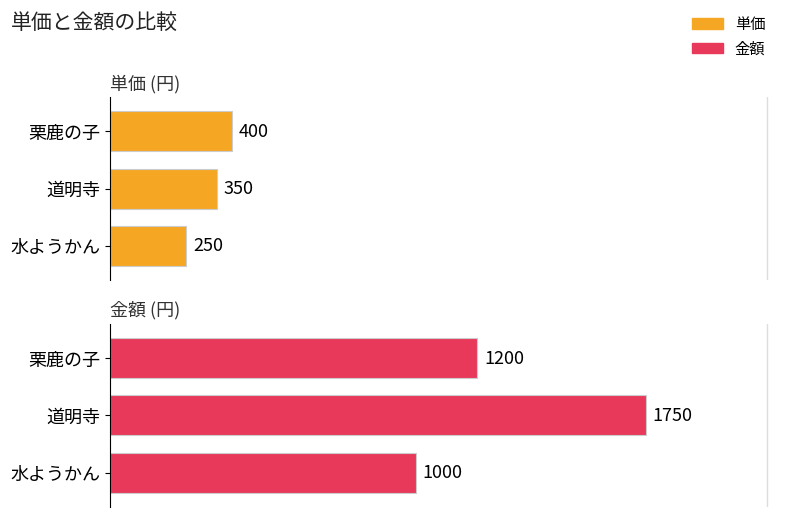

Does the chart contain stacked bars?

No